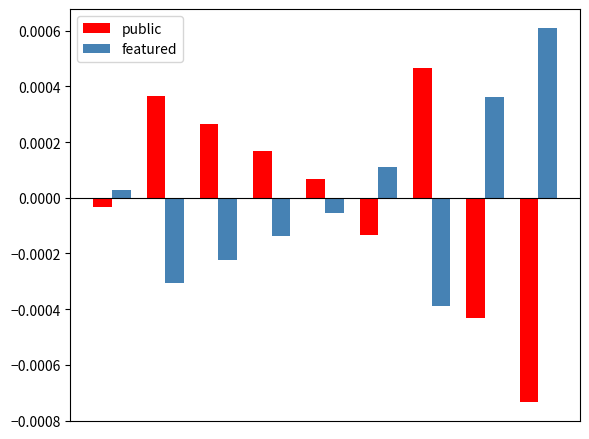

Which series has the widest spread of values?

public